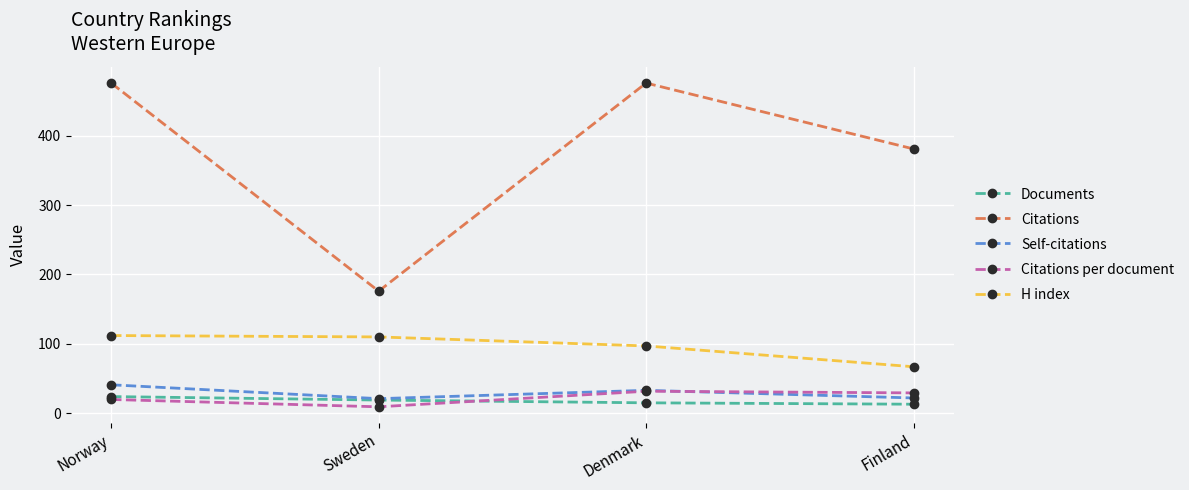

How many interior local peaks does the Citations series have?

1